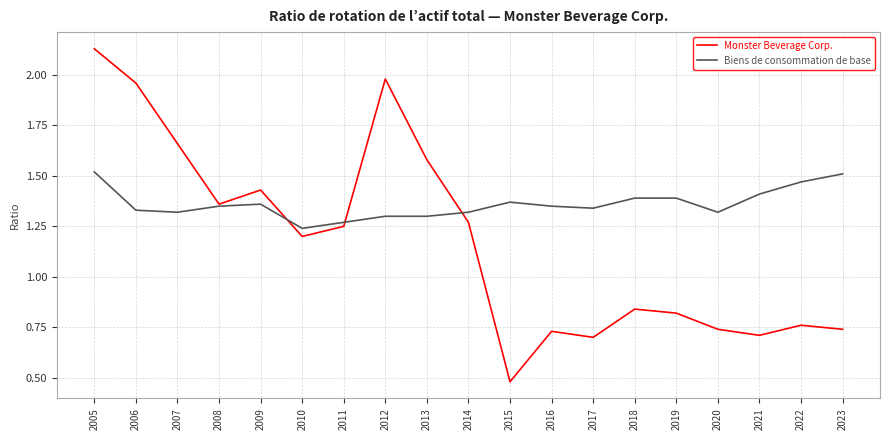

At 2011, list the series in order from largest to smallest.

Biens de consommation de base, Monster Beverage Corp.